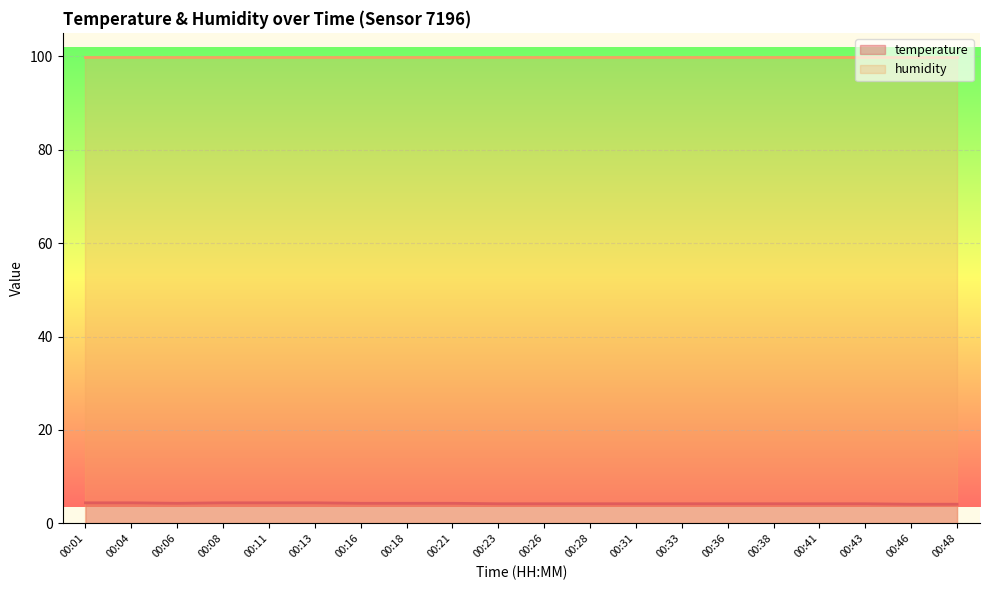

What is the minimum value for humidity?

99.9